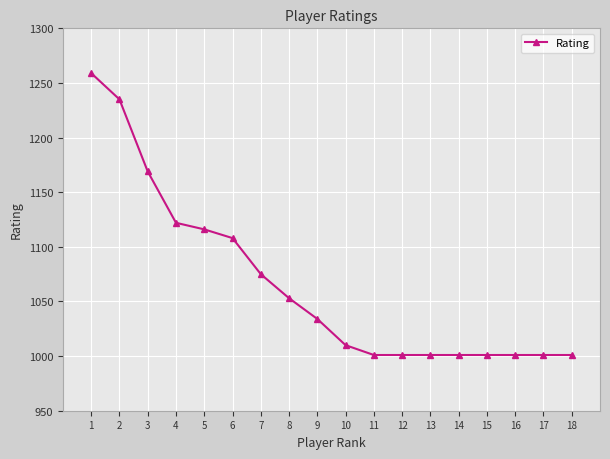

What is the value of the 9th point from the left?

1034